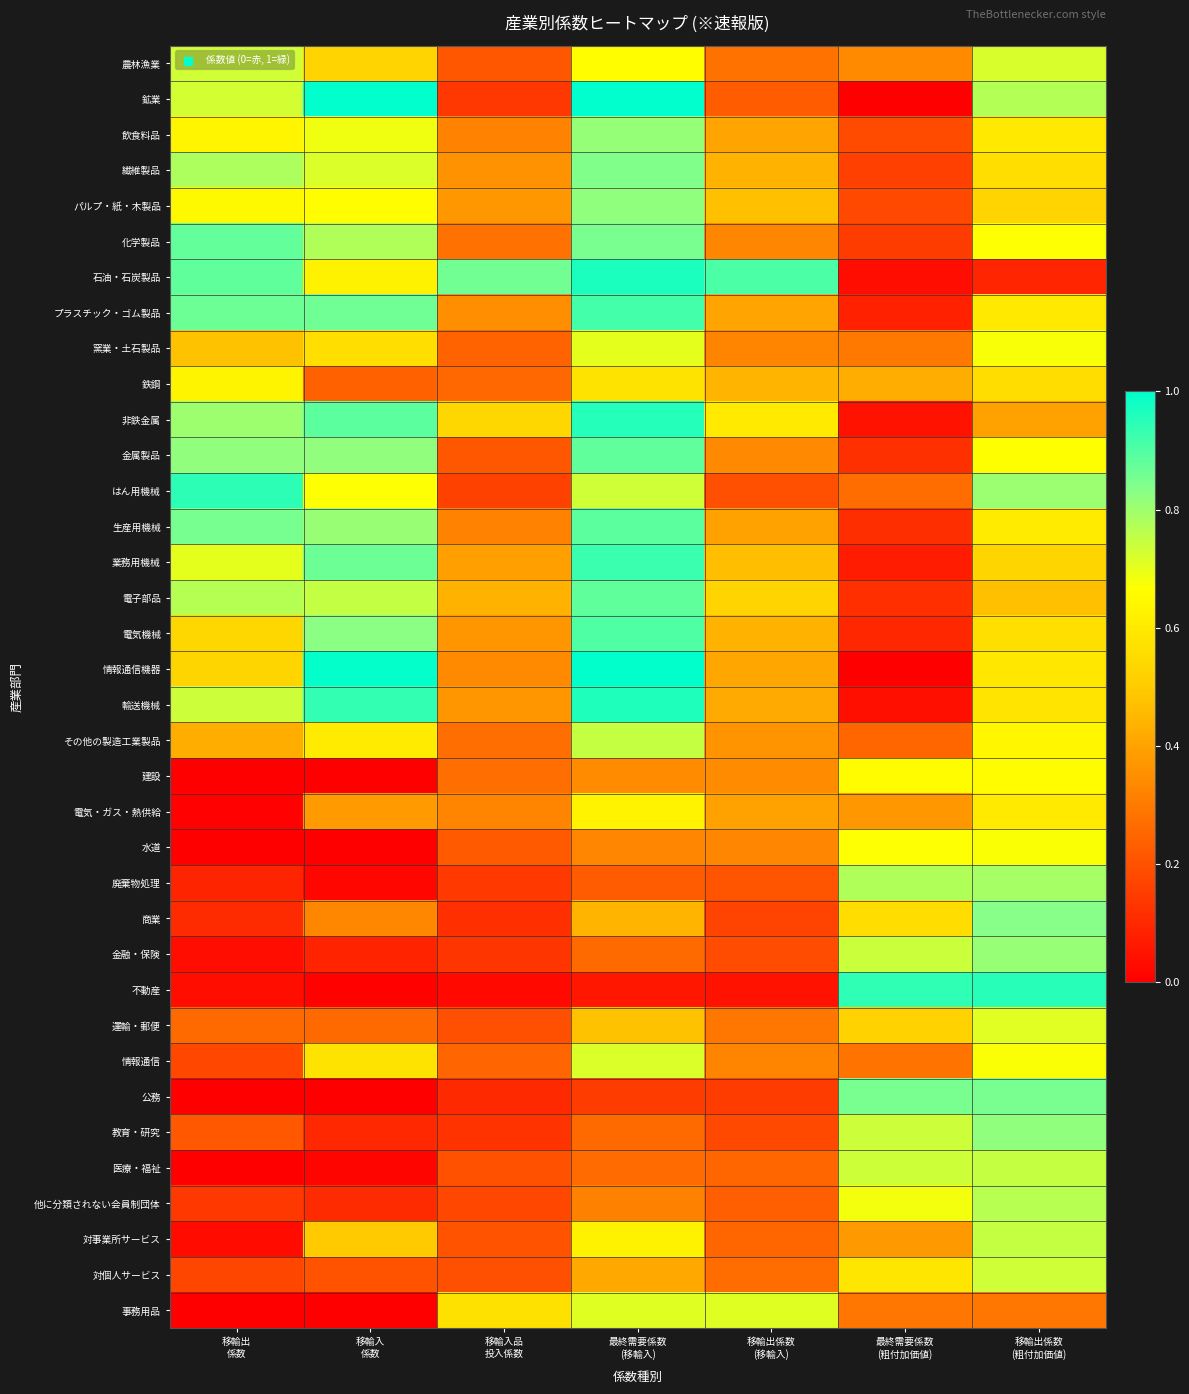

Count the number of categories in the chart.

7